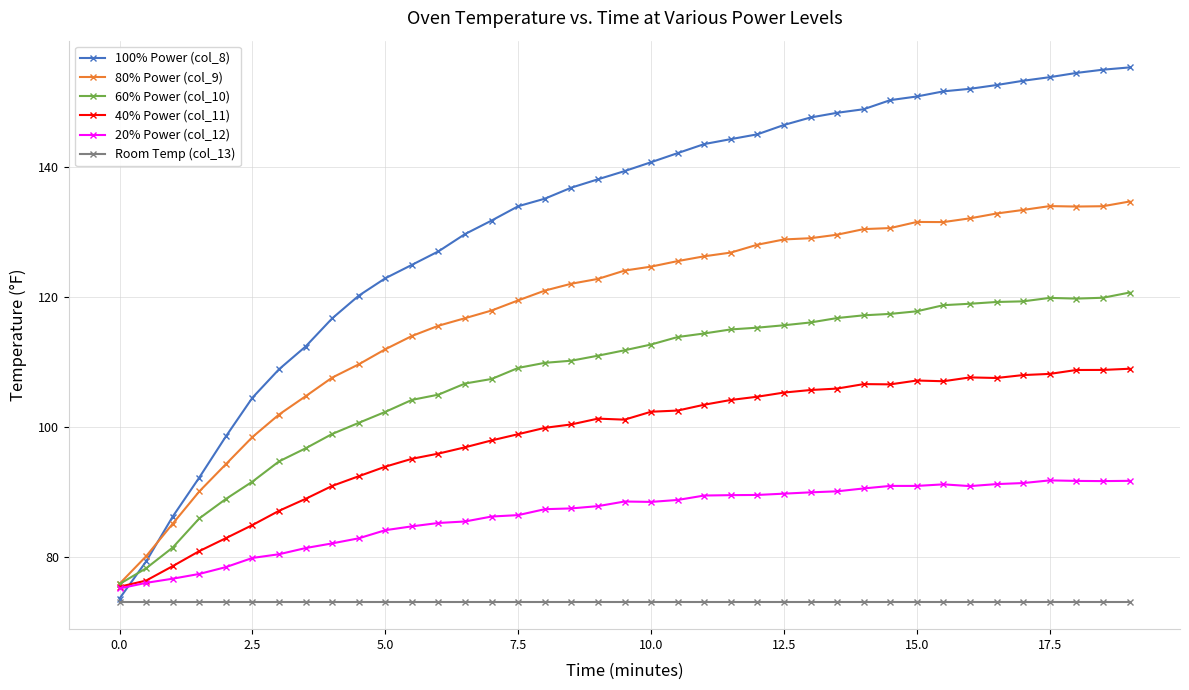

What are all the series names shown in the legend?

100% Power (col_8), 80% Power (col_9), 60% Power (col_10), 40% Power (col_11), 20% Power (col_12), Room Temp (col_13)